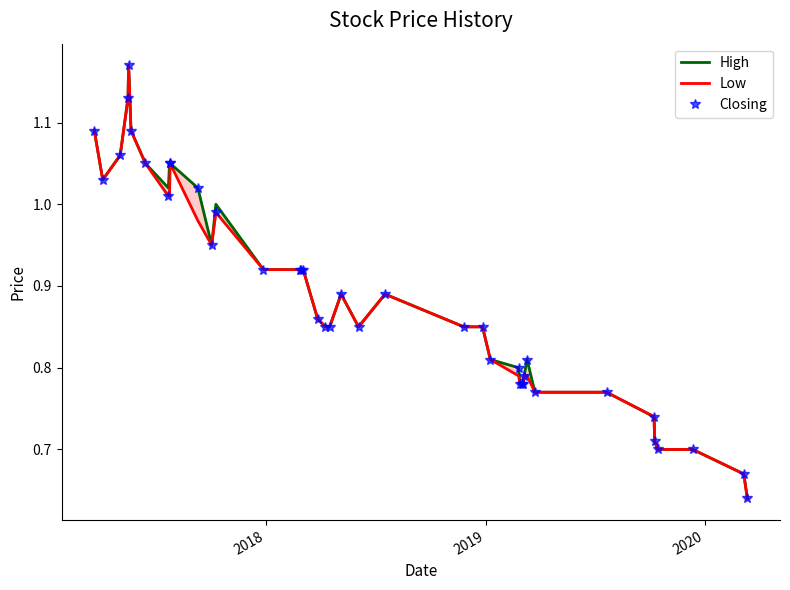

The value of Low at 32 is 0.4. True or false?

False